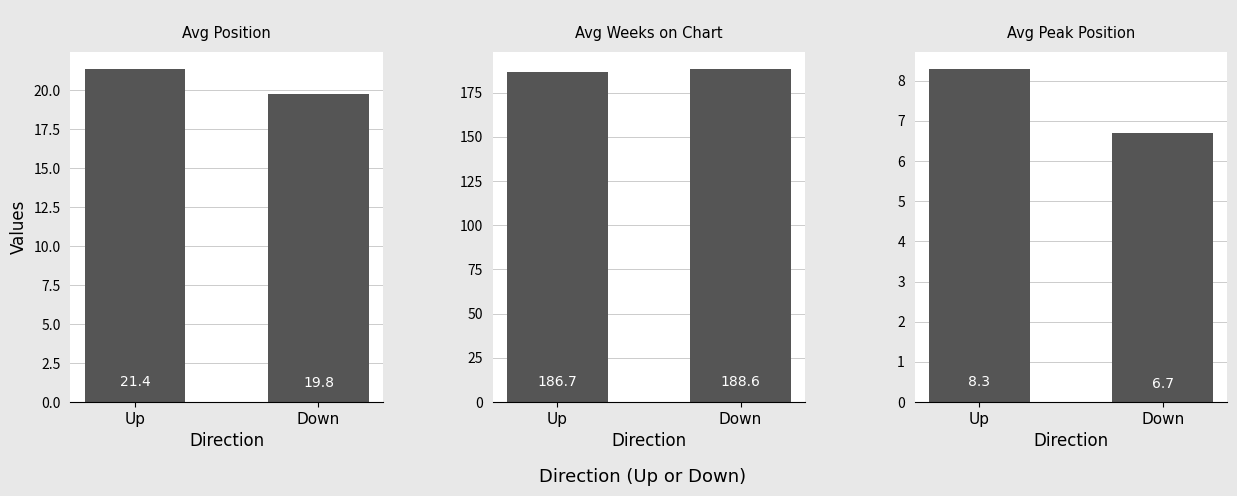

Between Up and Down, which series saw the biggest shift?

Avg Weeks on Chart